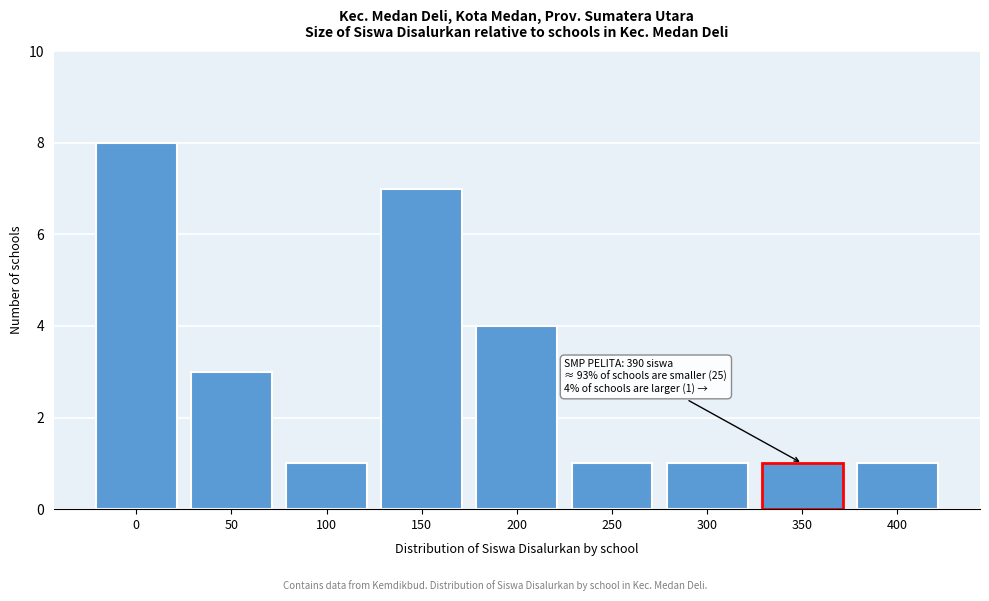

Reading left to right, what are all the values shown in this chart?

8	3	1	7	4	1	1	1	1